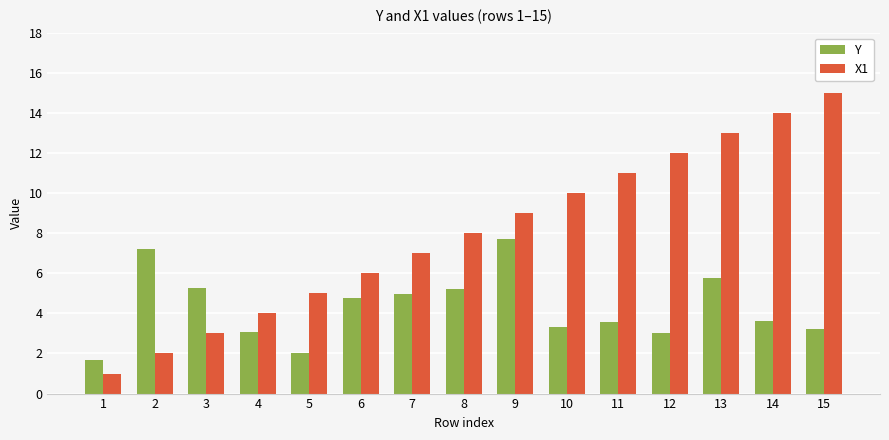

The value of X1 at 8 is 2.3. True or false?

False